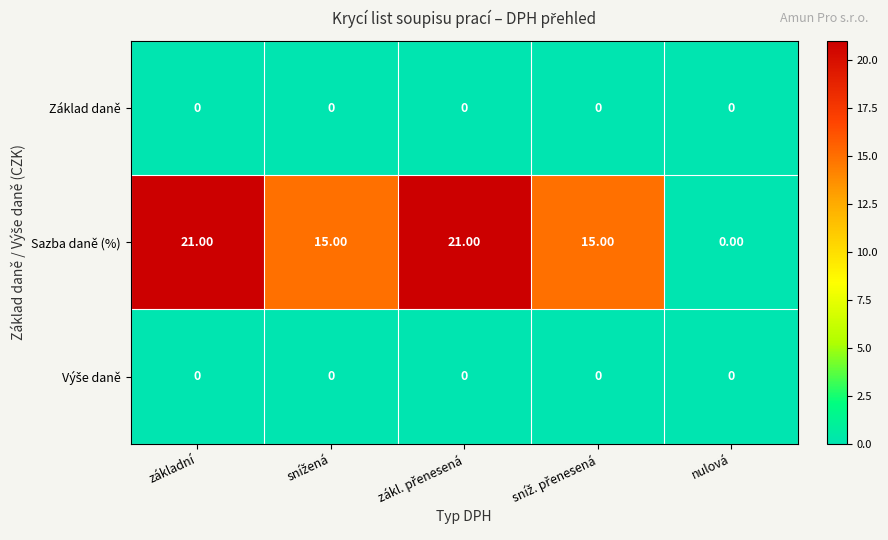

How many categories are shown in the chart?

5